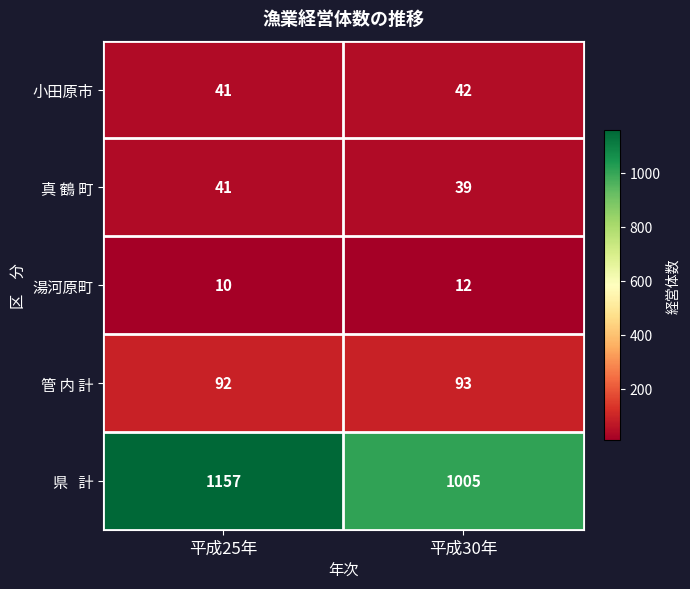

What is the spread (max minus min) of values at 平成25年?

1147